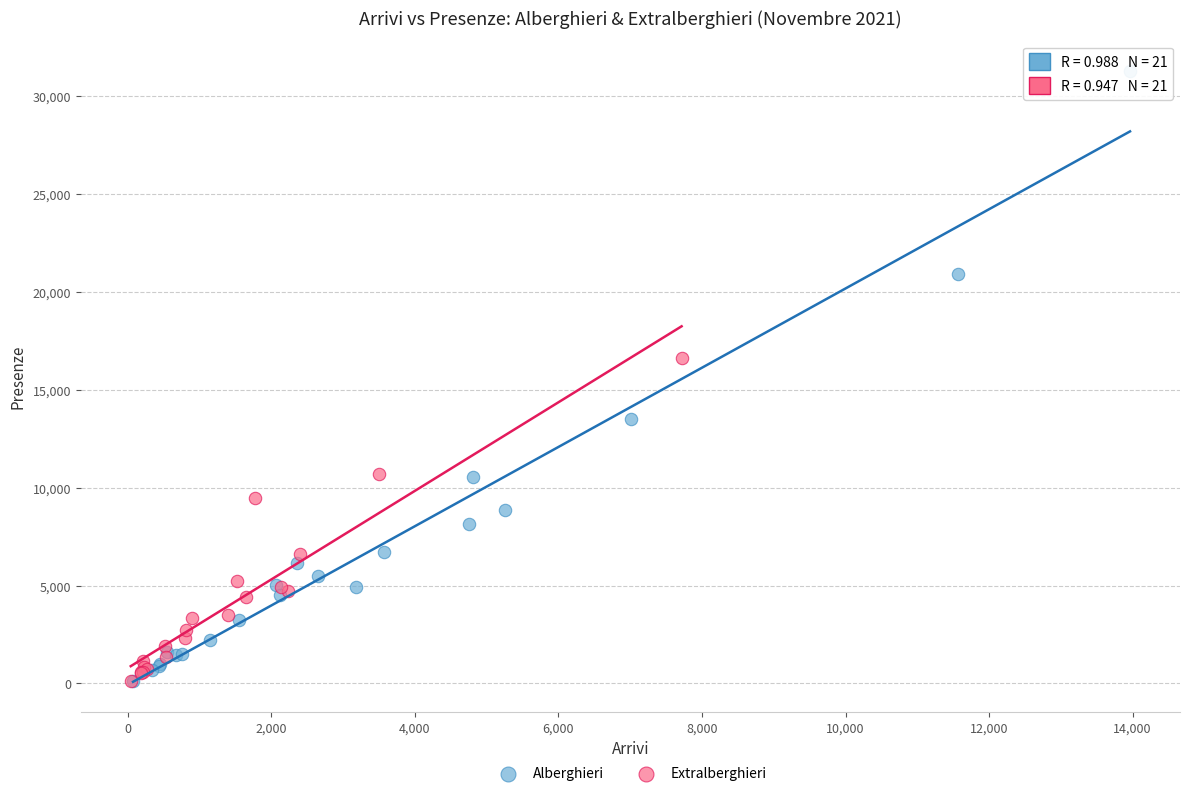

Which series contains the highest Y value?

Alberghieri